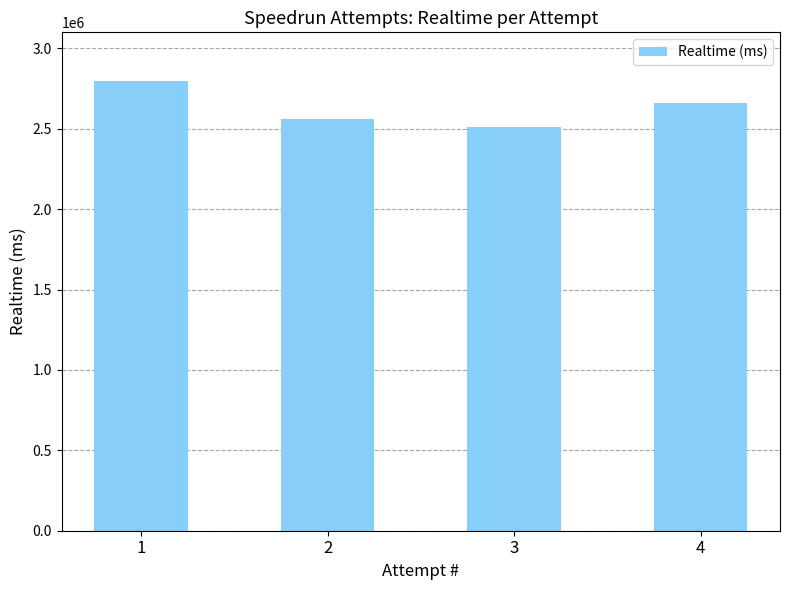

What is the sum of all values?

10531500